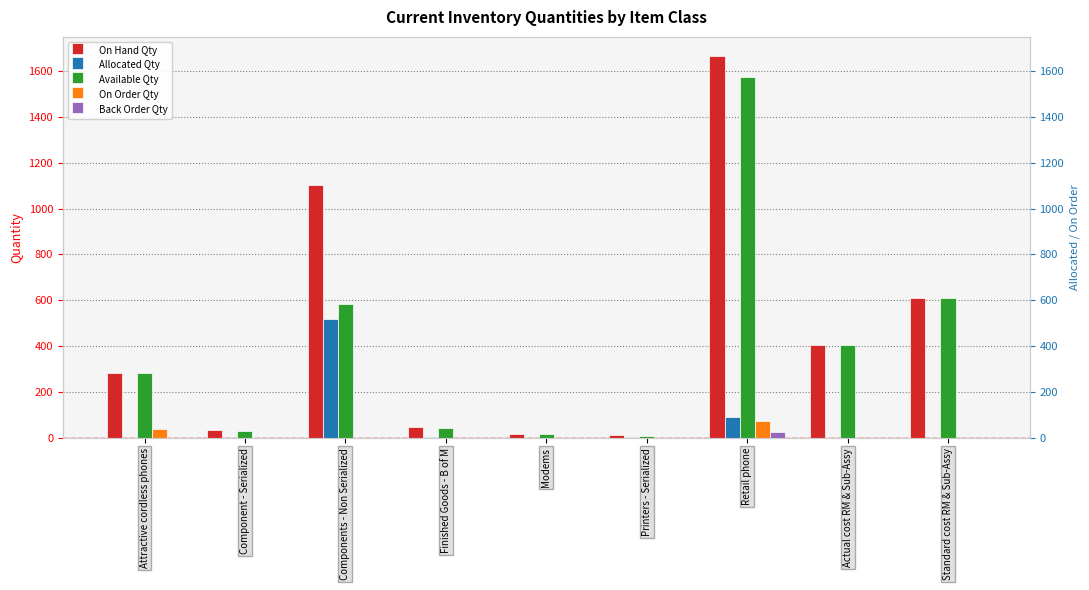

What is the sum of all On Order Qty values?

118